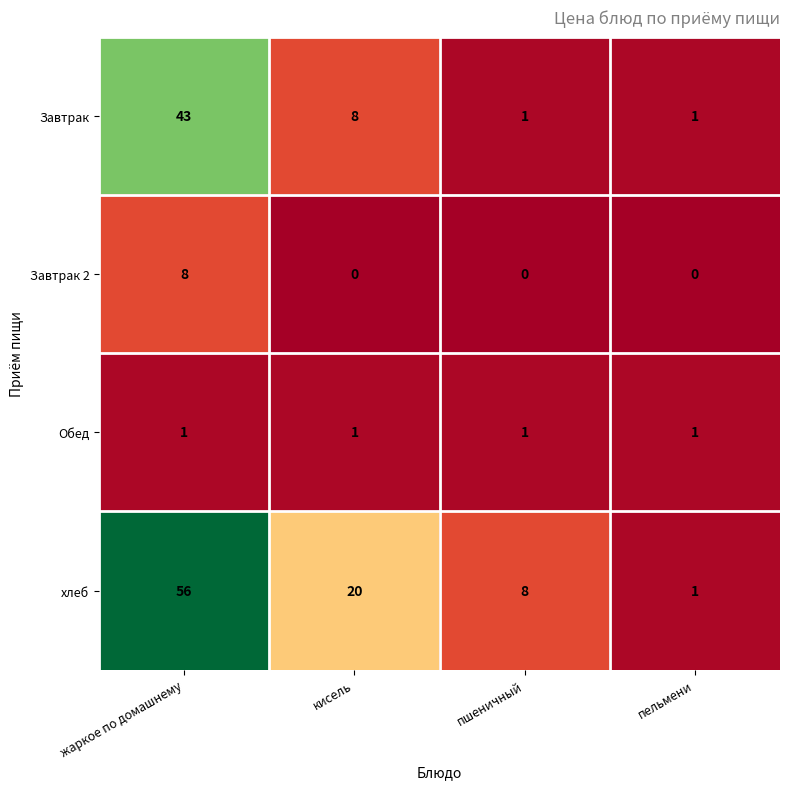

At which category is the sum across all series the highest?

жаркое по домашнему